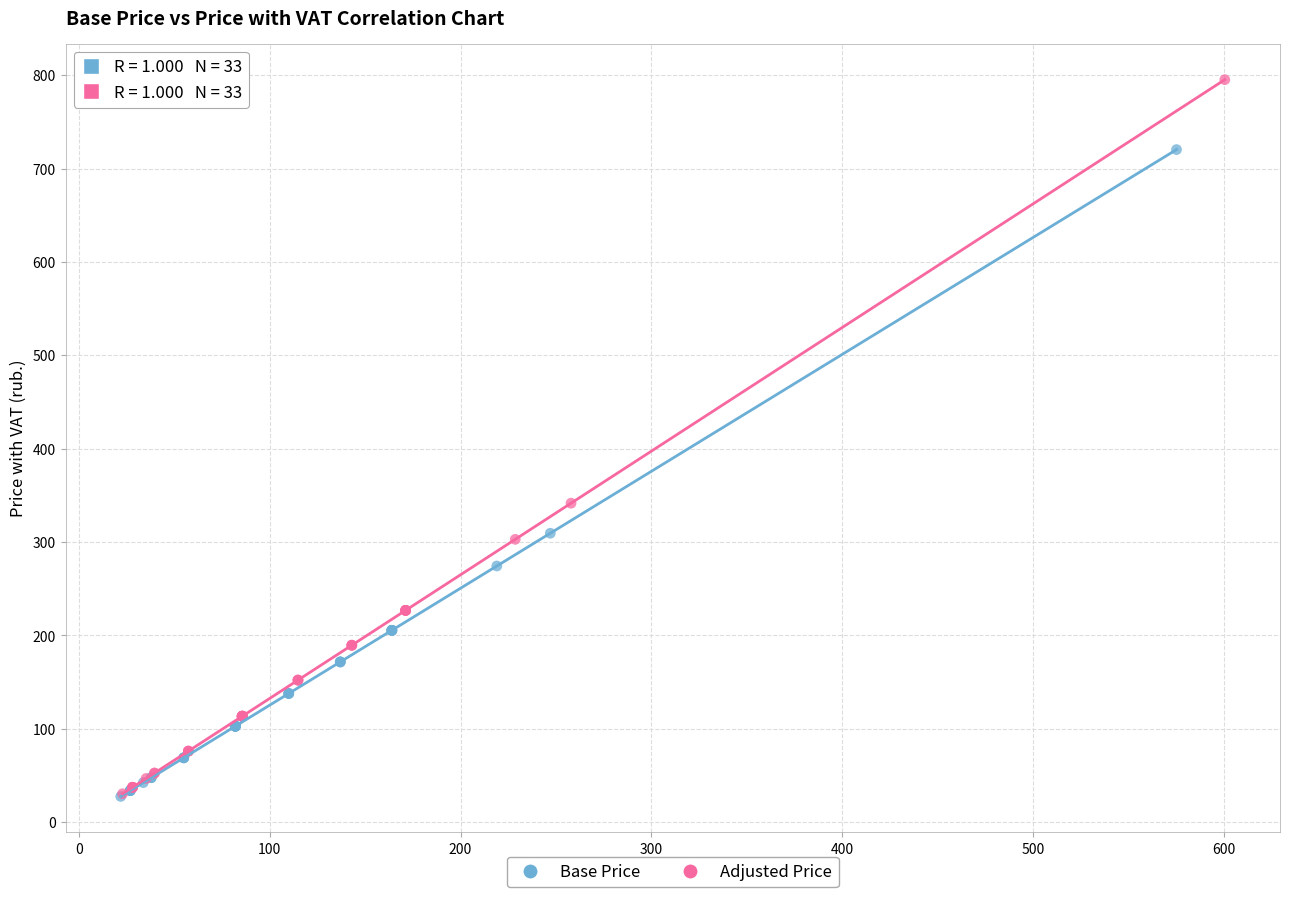

Which series has the widest spread of Y values?

Adjusted Price